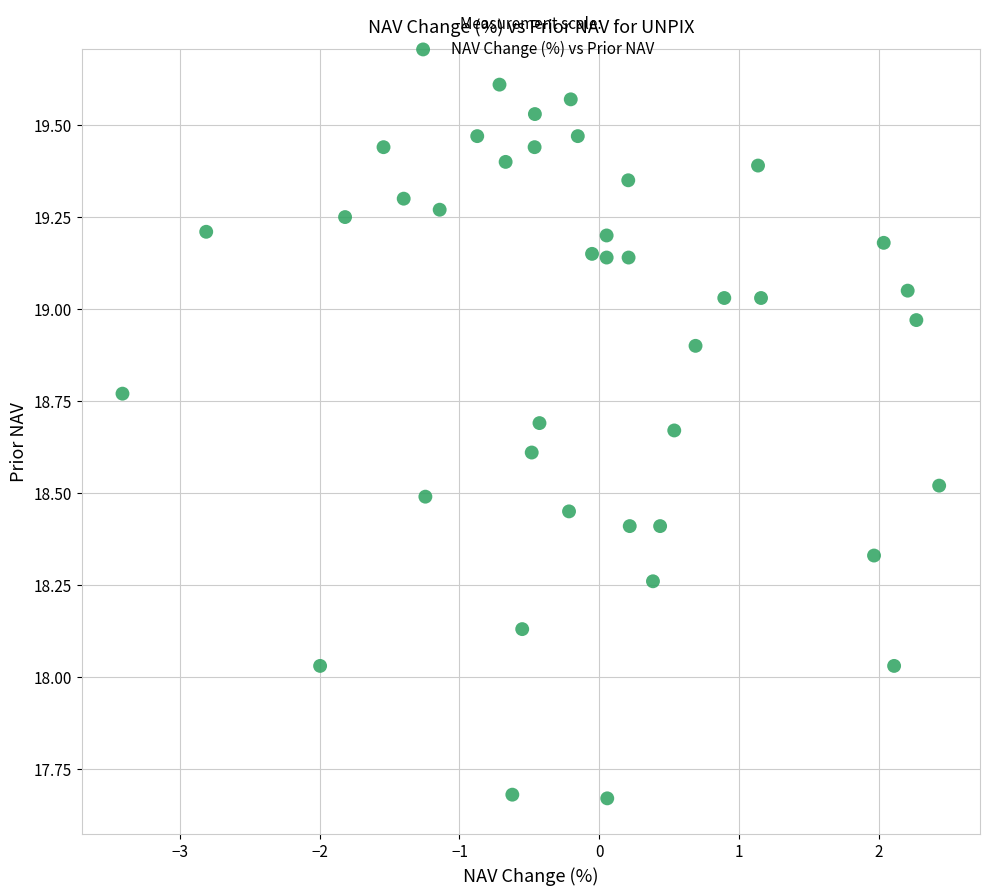

What is the range of X values (max minus min)?

5.8